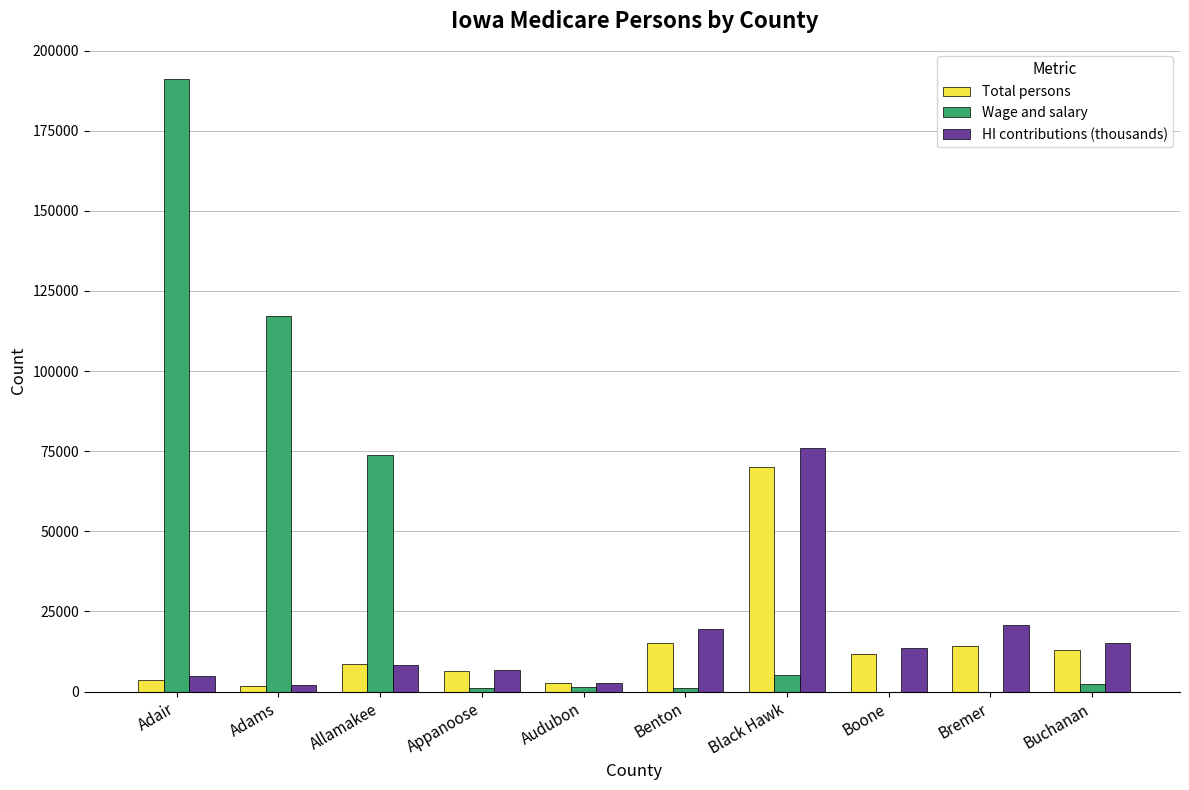

What is the maximum value shown in the chart?

190990